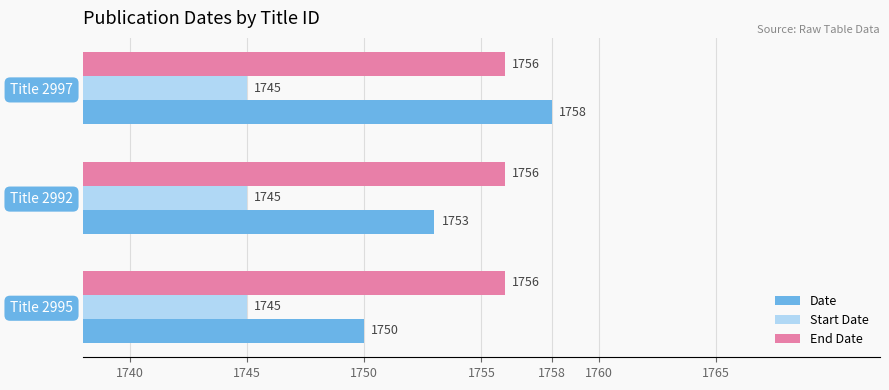

Which series has the largest range (max minus min)?

Date